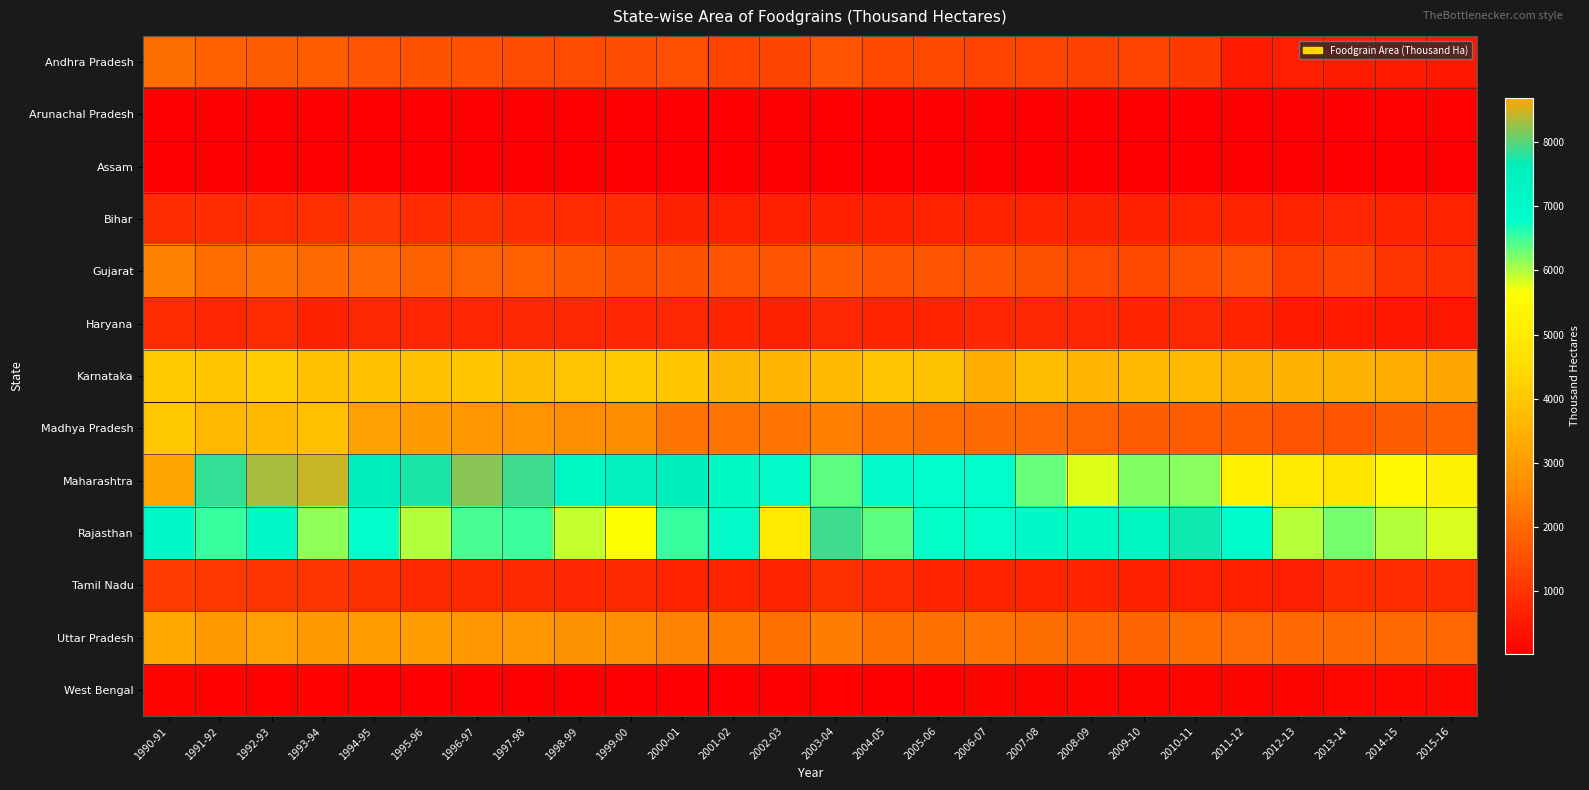

Reading right to left, extract all data points from this chart.

Andhra Pradesh: 2015-16=490.0	2014-15=526.0	2013-14=562.3	2012-13=606.8	2011-12=522.0	2010-11=1137.0	2009-10=1283.0	2008-09=1270.0	2007-08=1281.0	2006-07=1302.0	2005-06=1393.0	2004-05=1368.0	2003-04=1635.0	2002-03=1356.0	2001-02=1297.6	2000-01=1513.7	1999-00=1465.4	1998-99=1455.0	1997-98=1444.7	1996-97=1549.7	1995-96=1579.1	1994-95=1629.5	1993-94=1753.8	1992-93=1798.7	1991-92=1841.8	1990-91=2084.2
Arunachal Pradesh: 2015-16=76.3	2014-15=74.0	2013-14=69.7	2012-13=70.2	2011-12=68.5	2010-11=66.8	2009-10=65.0	2008-09=65.2	2007-08=65.0	2006-07=68.0	2005-06=64.7	2004-05=60.2	2003-04=60.9	2002-03=61.6	2001-02=58.3	2000-01=58.5	1999-00=55.4	1998-99=54.2	1997-98=53.0	1996-97=49.8	1995-96=53.7	1994-95=57.1	1993-94=57.4	1992-93=57.6	1991-92=57.6	1990-91=57.4
Assam: 2015-16=35.0	2014-15=33.3	2013-14=29.5	2012-13=28.1	2011-12=26.9	2010-11=25.0	2009-10=26.1	2008-09=22.8	2007-08=25.0	2006-07=25.0	2005-06=26.7	2004-05=27.2	2003-04=28.0	2002-03=28.0	2001-02=28.0	2000-01=30.8	1999-00=31.0	1998-99=30.3	1997-98=29.7	1996-97=29.5	1995-96=30.6	1994-95=28.2	1993-94=26.8	1992-93=28.2	1991-92=29.0	1990-91=31.1
Bihar: 2015-16=730.0	2014-15=732.7	2013-14=756.2	2012-13=713.7	2011-12=705.7	2010-11=687.5	2009-10=662.3	2008-09=679.7	2007-08=685.9	2006-07=688.6	2005-06=695.4	2004-05=655.1	2003-04=659.1	2002-03=656.5	2001-02=647.7	2000-01=676.0	1999-00=886.5	1998-99=864.8	1997-98=870.8	1996-97=960.8	1995-96=900.5	1994-95=1084.0	1993-94=927.8	1992-93=890.8	1991-92=902.0	1990-91=896.6
Gujarat: 2015-16=920.0	2014-15=1038.0	2013-14=1335.0	2012-13=1197.0	2011-12=1592.0	2010-11=1553.0	2009-10=1404.0	2008-09=1441.0	2007-08=1567.0	2006-07=1633.0	2005-06=1608.0	2004-05=1601.1	2003-04=1766.4	2002-03=1599.0	2001-02=1600.8	2000-01=1565.3	1999-00=1569.4	1998-99=1718.2	1997-98=1815.7	1996-97=1854.1	1995-96=1834.7	1994-95=1969.2	1993-94=2018.4	1992-93=2151.4	1991-92=2066.9	1990-91=2442.4
Haryana: 2015-16=458.0	2014-15=474.0	2013-14=524.0	2012-13=524.0	2011-12=693.0	2010-11=780.0	2009-10=711.0	2008-09=755.3	2007-08=770.0	2006-07=764.0	2005-06=723.0	2004-05=706.0	2003-04=771.0	2002-03=673.0	2001-02=737.0	2000-01=776.0	1999-00=754.0	1998-99=792.0	1997-98=781.0	1996-97=762.0	1995-96=767.0	1994-95=782.0	1993-94=667.0	1992-93=840.0	1991-92=753.0	1990-91=825.0
Karnataka: 2015-16=3223.0	2014-15=3349.0	2013-14=3491.0	2012-13=3527.0	2011-12=3481.0	2010-11=3652.1	2009-10=3706.0	2008-09=3591.0	2007-08=3796.0	2006-07=3413.0	2005-06=3877.0	2004-05=3907.0	2003-04=3701.5	2002-03=3562.0	2001-02=3603.6	2000-01=3985.6	1999-00=4034.3	1998-99=3900.2	1997-98=3774.3	1996-97=3988.2	1995-96=3852.6	1994-95=3852.2	1993-94=3850.3	1992-93=4151.5	1991-92=3968.2	1990-91=4040.8
Madhya Pradesh: 2015-16=1848.0	2014-15=1794.0	2013-14=1627.1	2012-13=1639.5	2011-12=1766.4	2010-11=1757.1	2009-10=1797.3	2008-09=1886.0	2007-08=1961.5	2006-07=2015.0	2005-06=2042.7	2004-05=2194.6	2003-04=2393.2	2002-03=2193.4	2001-02=2199.1	2000-01=2203.5	1999-00=2649.9	1998-99=2713.0	1997-98=2825.8	1996-97=2916.9	1995-96=2970.0	1994-95=3124.2	1993-94=3841.4	1992-93=3669.1	1991-92=3652.5	1990-91=4022.8
Maharashtra: 2015-16=5254.0	2014-15=5423.0	2013-14=4808.0	2012-13=4971.0	2011-12=5198.0	2010-11=6166.0	2009-10=6185.7	2008-09=5791.0	2007-08=6324.0	2006-07=6864.0	2005-06=6866.0	2004-05=6946.3	2003-04=6367.0	2002-03=6956.0	2001-02=7121.8	2000-01=7560.1	1999-00=7470.0	1998-99=7096.2	1997-98=7893.3	1996-97=8200.0	1995-96=7751.0	1994-95=7630.5	1993-94=8451.5	1992-93=8323.3	1991-92=7849.1	1990-91=8687.4
Rajasthan: 2015-16=5818.3	2014-15=5986.5	2013-14=6263.8	2012-13=5976.7	2011-12=6913.0	2010-11=7704.1	2009-10=7226.0	2008-09=7104.8	2007-08=7017.9	2006-07=6817.9	2005-06=6772.7	2004-05=6372.4	2003-04=7908.4	2002-03=4941.1	2001-02=6954.7	2000-01=6522.1	1999-00=5629.8	1998-99=5902.2	1997-98=6518.3	1996-97=6469.2	1995-96=5992.7	1994-95=6842.7	1993-94=6147.2	1992-93=7003.8	1991-92=6538.1	1990-91=7037.4
Tamil Nadu: 2015-16=867.1	2014-15=859.2	2013-14=898.0	2012-13=624.4	2011-12=638.0	2010-11=631.3	2009-10=652.7	2008-09=724.0	2007-08=698.5	2006-07=698.2	2005-06=741.1	2004-05=823.8	2003-04=930.6	2002-03=712.5	2001-02=706.0	2000-01=732.9	1999-00=804.4	1998-99=764.1	1997-98=810.2	1996-97=802.9	1995-96=811.2	1994-95=933.4	1993-94=1030.4	1992-93=1021.4	1991-92=1093.4	1990-91=1181.4
Uttar Pradesh: 2015-16=1966.0	2014-15=2010.0	2013-14=2016.0	2012-13=1998.0	2011-12=2034.0	2010-11=2061.0	2009-10=1926.6	2008-09=1987.2	2007-08=2104.0	2006-07=2197.1	2005-06=2148.1	2004-05=2151.0	2003-04=2386.8	2002-03=2131.3	2001-02=2388.3	2000-01=2457.0	1999-00=2696.6	1998-99=2770.0	1997-98=2930.8	1996-97=2905.5	1995-96=3023.2	1994-95=3034.2	1993-94=3000.9	1992-93=3080.0	1991-92=2977.9	1990-91=3283.9
West Bengal: 2015-16=169.6	2014-15=166.3	2013-14=142.9	2012-13=121.2	2011-12=109.7	2010-11=103.9	2009-10=114.4	2008-09=110.1	2007-08=97.4	2006-07=106.1	2005-06=70.5	2004-05=66.3	2003-04=77.7	2002-03=49.7	2001-02=54.8	2000-01=57.2	1999-00=59.2	1998-99=63.3	1997-98=68.3	1996-97=60.6	1995-96=71.2	1994-95=68.1	1993-94=80.0	1992-93=80.3	1991-92=76.7	1990-91=99.7